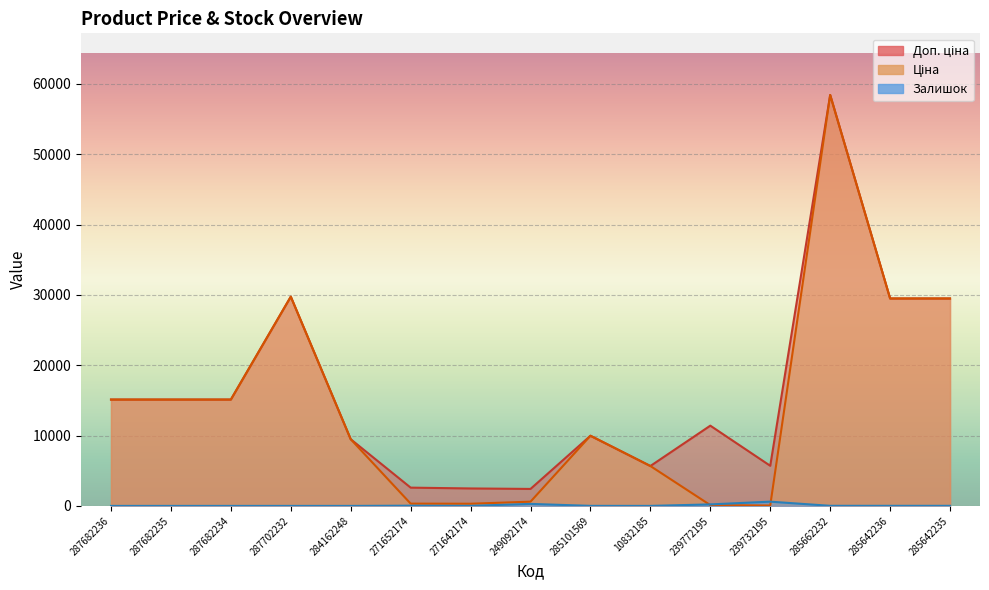

Reading left to right, extract all data points from this chart.

Ціна: 15120.0	15120.0	15120.0	29747.2	9480.1	324.8	310.3	603.7	9975.0	5673.8	114.1	57.0	58426.5	29491.5	29491.5
Доп. ціна: 15120.0	15120.0	15120.0	29747.2	9480.1	2598.3	2482.4	2414.8	9975.0	5673.8	11410.0	5705.0	58426.5	29491.5	29491.5
Залишок: 0.0	0.0	0.0	0.0	0.0	32.0	9.0	286.0	7.0	2.0	215.0	605.0	14.0	12.0	13.0